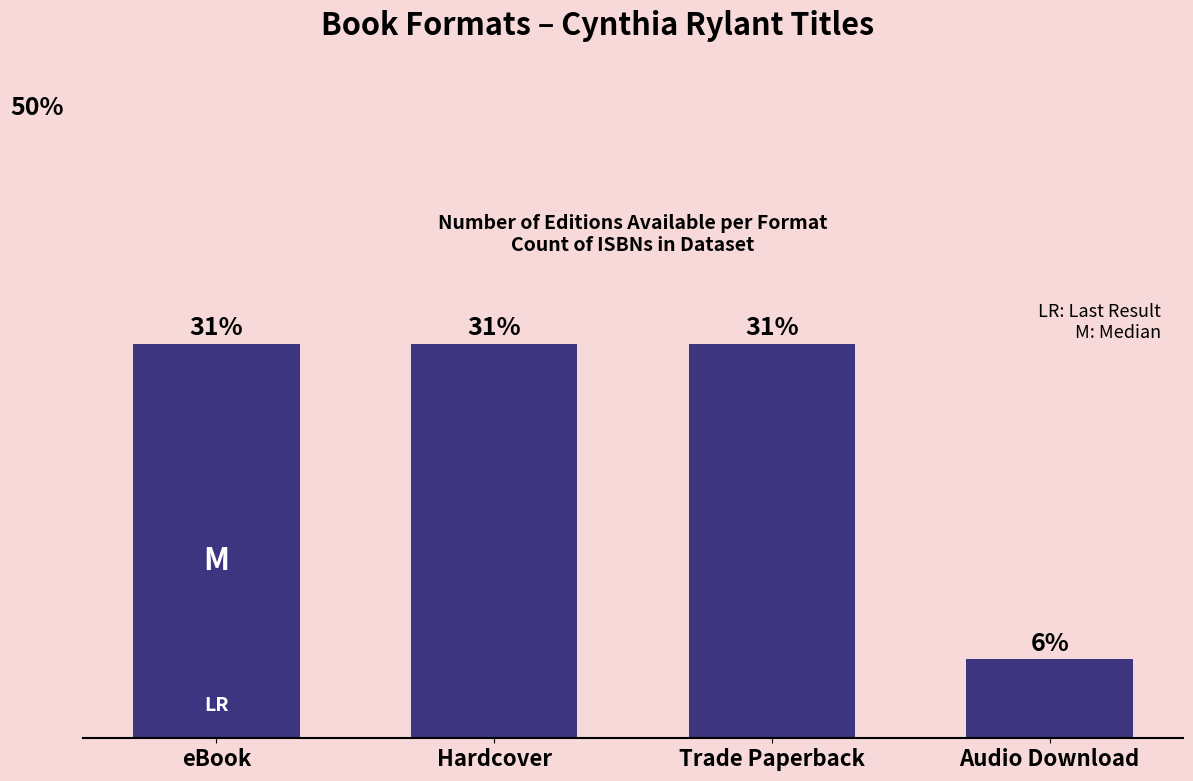

List the labels in order of value, smallest first.

Audio Download, eBook, Hardcover, Trade Paperback